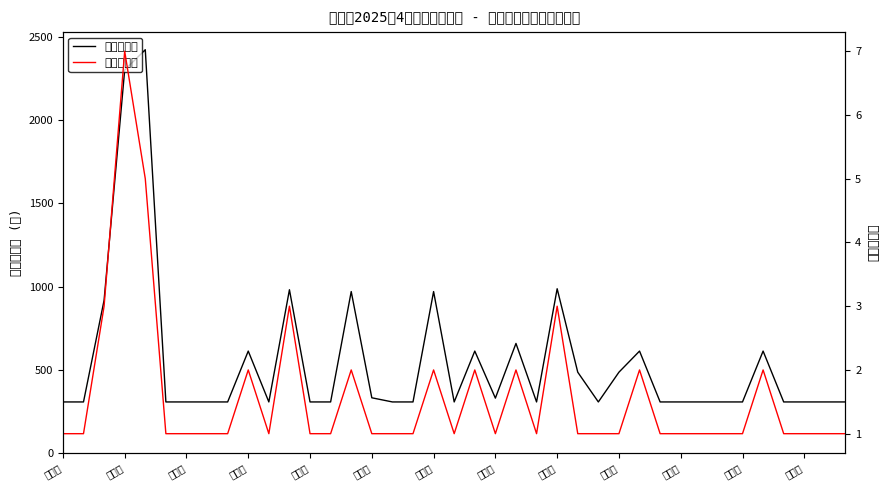

What is the value of the 保障人口数 point at the 3rd from the left?

3